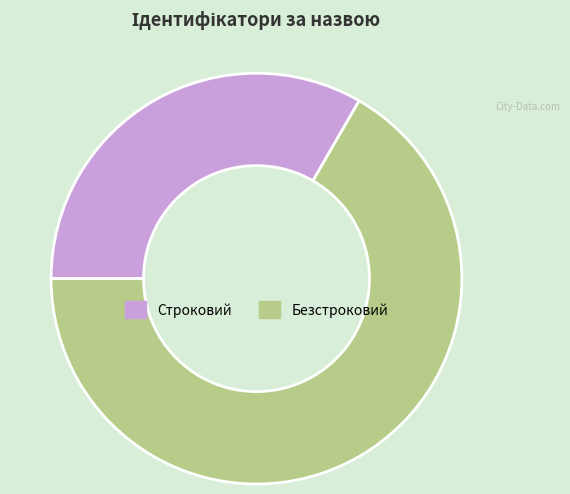

The Строковий slice represents 25% of the pie. True or false?

False